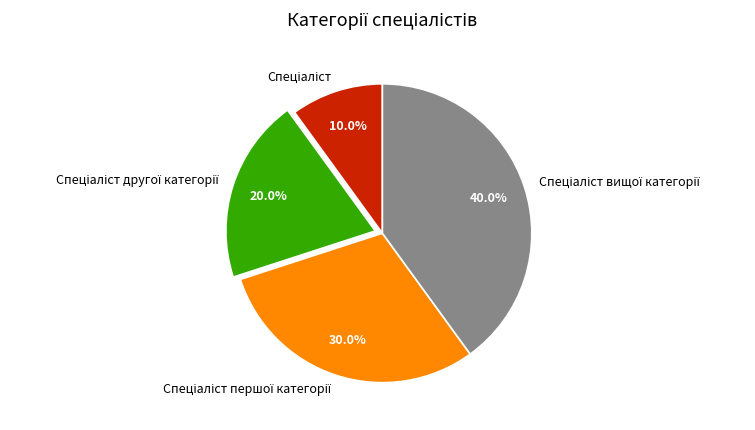

Does any single category account for the majority?

No